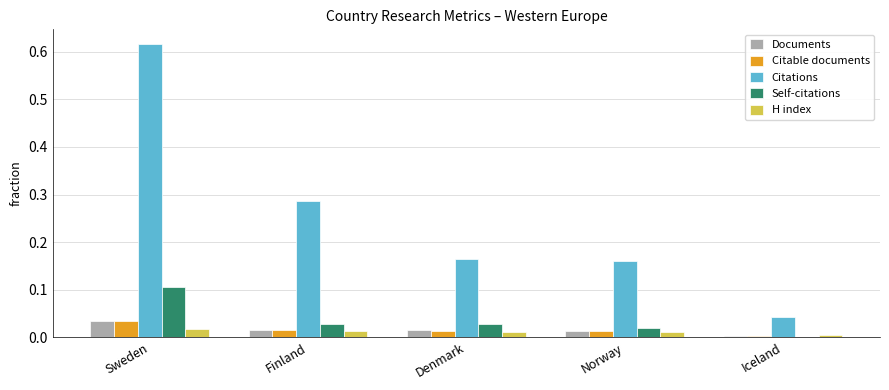

What is the maximum value for Self-citations?

0.1